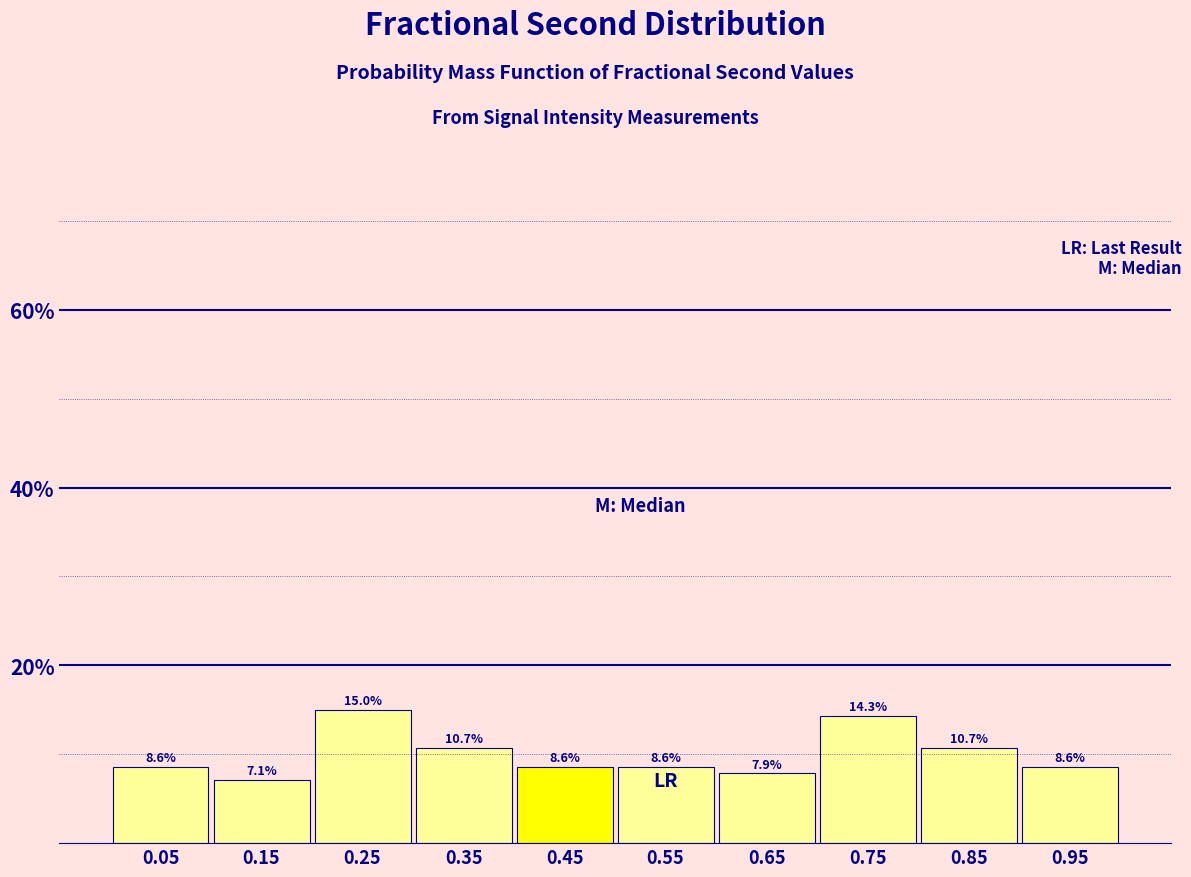

Reading left to right, transcribe this chart: for each bar, give the range it covers on the x-axis and its height.

0.0 to 0.1: 8.6
0.1 to 0.2: 7.1
0.2 to 0.3: 15.0
0.3 to 0.4: 10.7
0.4 to 0.5: 8.6
0.5 to 0.6: 8.6
0.6 to 0.7: 7.9
0.7 to 0.8: 14.3
0.8 to 0.9: 10.7
0.9 to 1.0: 8.6